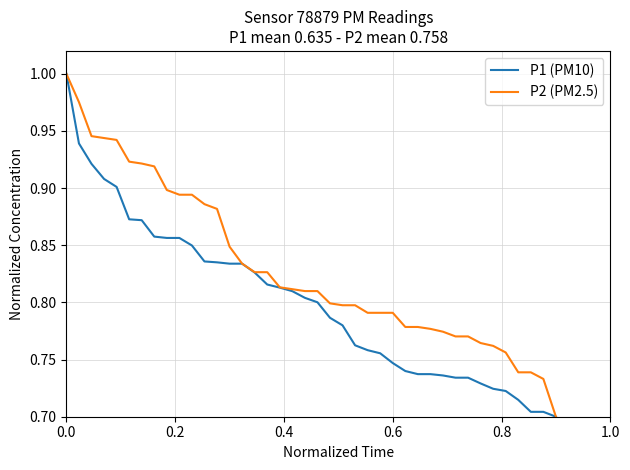

Which series has the largest total across all categories?

P2 (PM2.5)